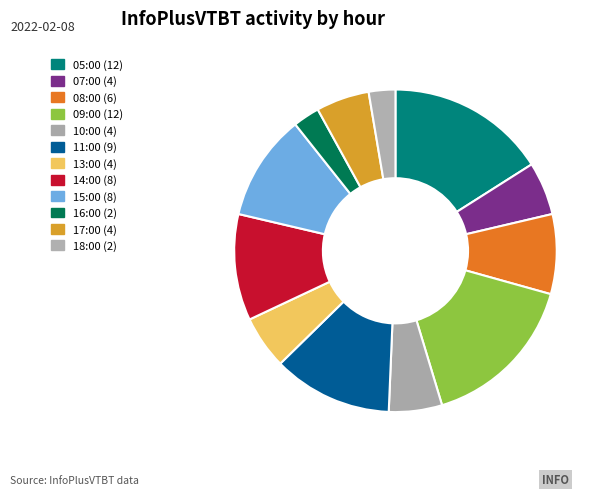

Count the number of slices in the pie.

12